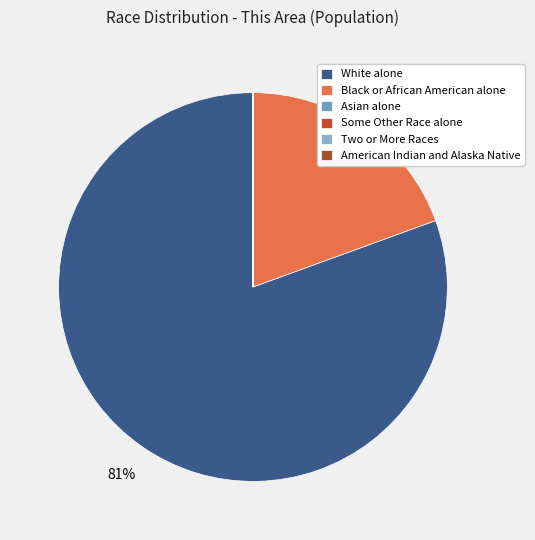

What portion of the pie excludes Some Other Race alone?

100.0%